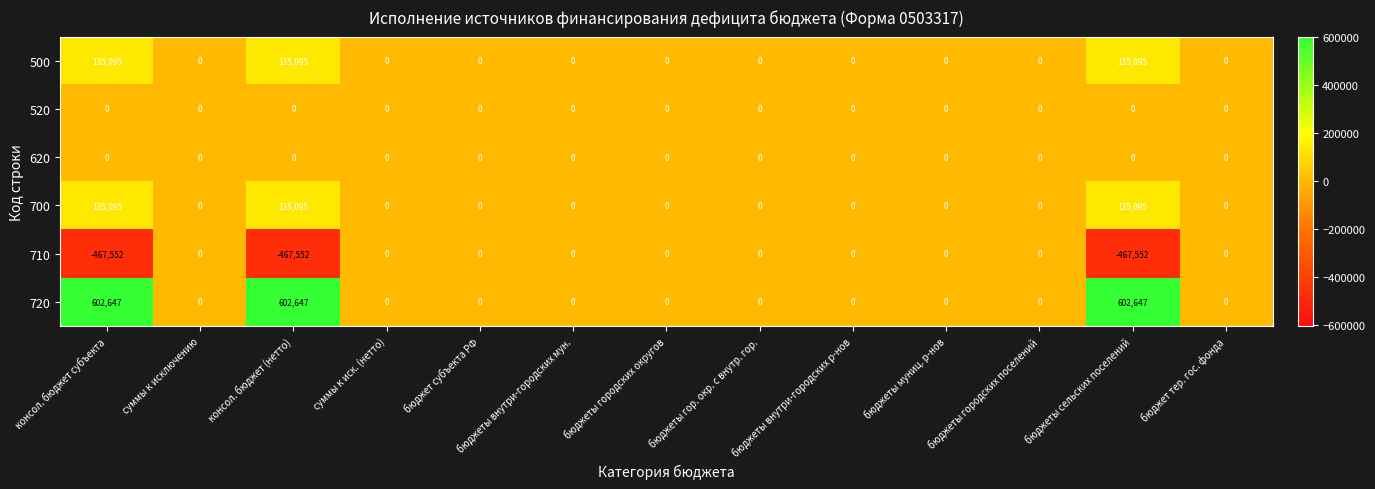

What is the minimum value for 710?

-467552